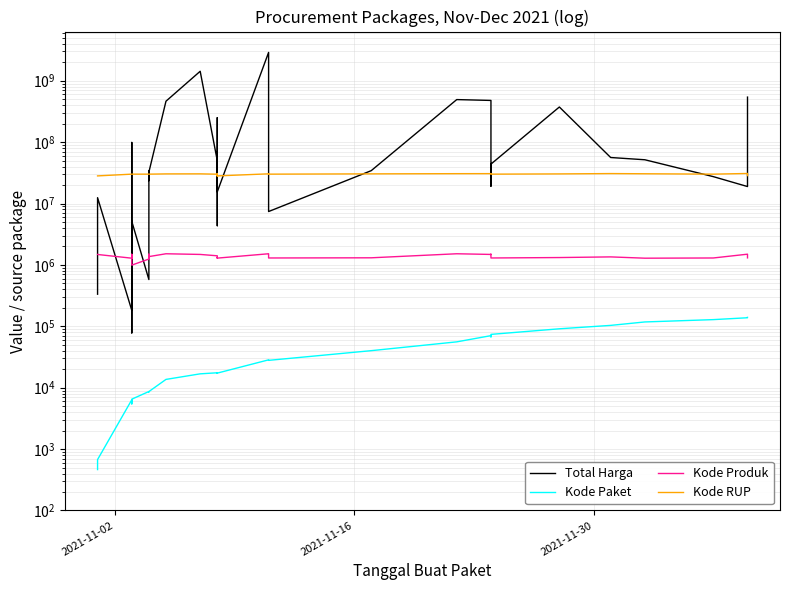

What is the difference between the second highest and minimum values in the Kode RUP series?

2574025